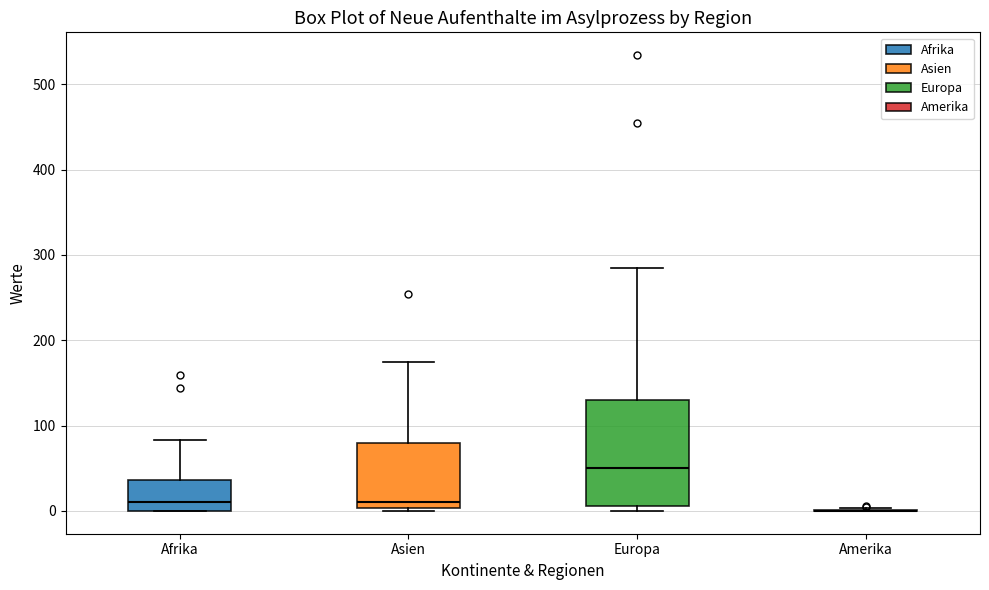

Reading left to right, read every box against the y-axis: the position of its median line, the range the box covers, and the ends of its whiskers. The values are not printed on the chart, so give them approximately, as read against the axis.

Afrika: median 10, box 0 to 40, whiskers 0 to 80
Asien: median 10, box 0 to 80, whiskers 0 to 170
Europa: median 50, box 10 to 130, whiskers 0 to 290
Amerika: box collapsed to a line at 0, whiskers 0 to 0